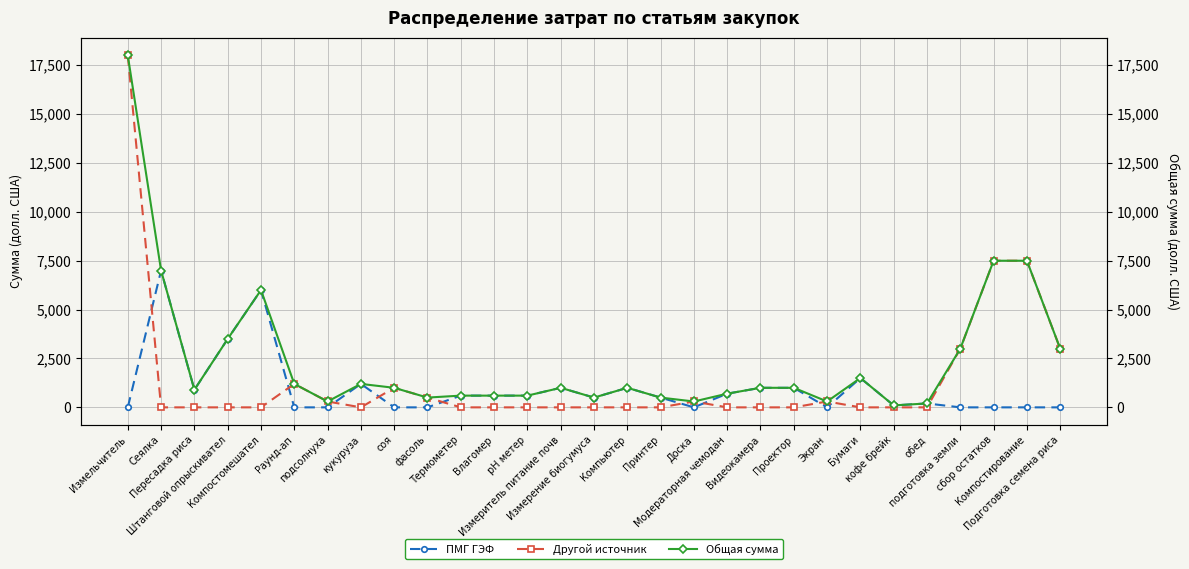

What is the difference between the maximum and minimum values in the Общая сумма series?

17900